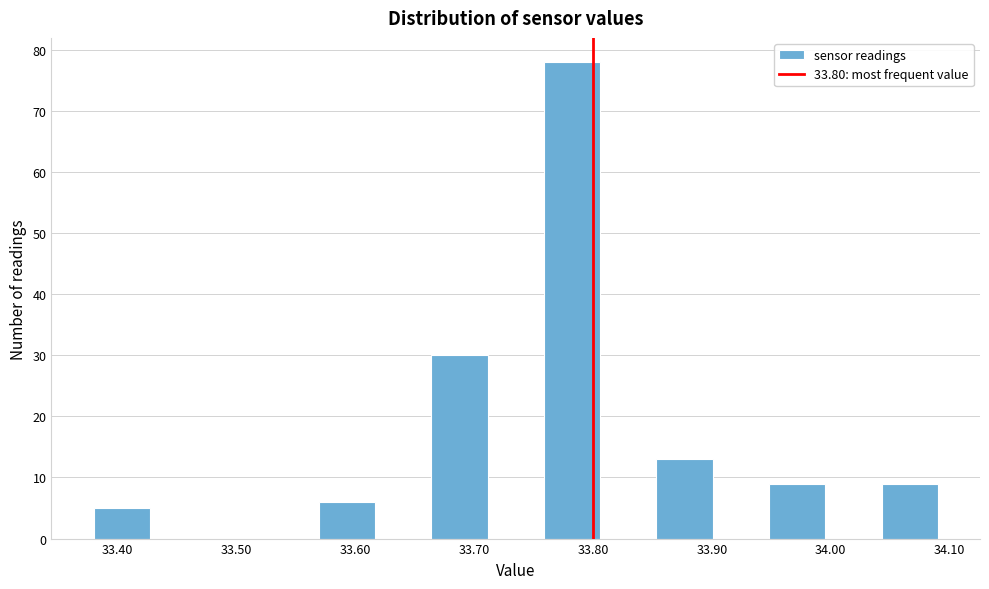

Reading left to right, list every bar in this chart as the range it spans on the x-axis followed by its height. Neither the bar edges nor the heights are printed on the chart, so give them approximately, as read against the axes.

33.38 to 33.43: 5
33.43 to 33.47: 0
33.47 to 33.52: 0
33.52 to 33.57: 0
33.57 to 33.62: 6
33.62 to 33.66: 0
33.66 to 33.71: 30
33.71 to 33.76: 0
33.76 to 33.81: 78
33.81 to 33.85: 0
33.85 to 33.90: 13
33.90 to 33.95: 0
33.95 to 34.00: 9
34.00 to 34.04: 0
34.04 to 34.09: 9